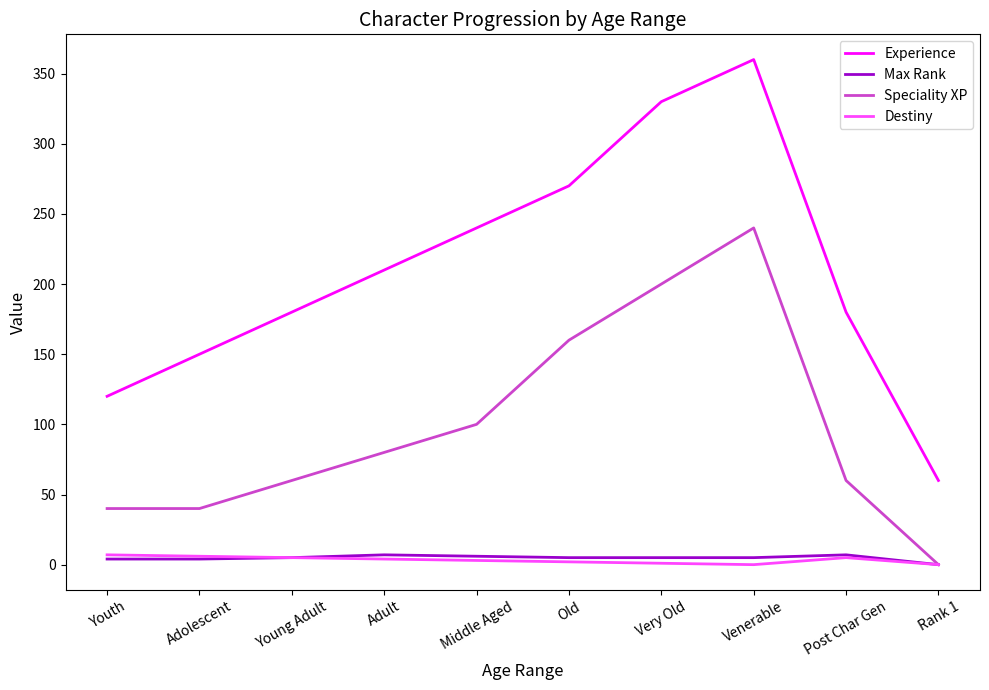

Count the number of data series in this chart.

4